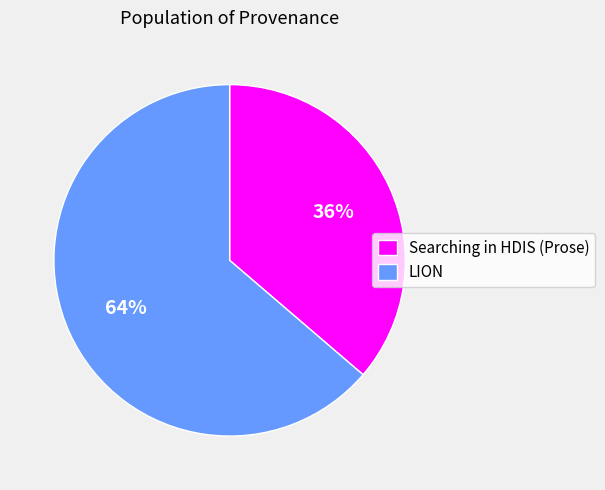

Is it true that Searching in HDIS (Prose) is 36% of the pie?

True